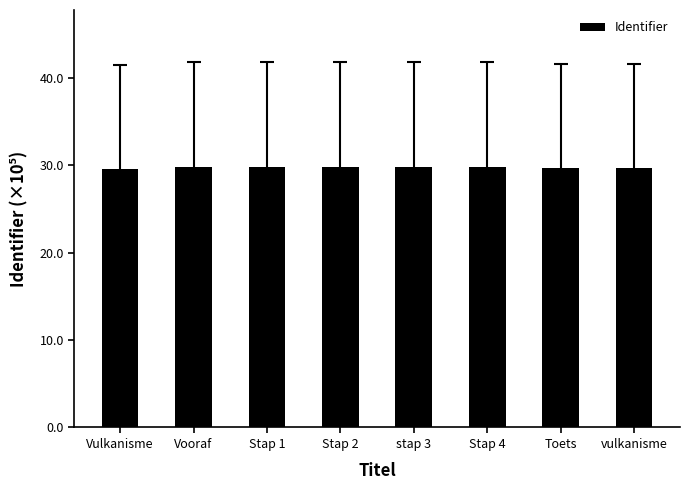

Approximately how many times larger is the value at Vulkanisme compared to Stap 4?

1.0